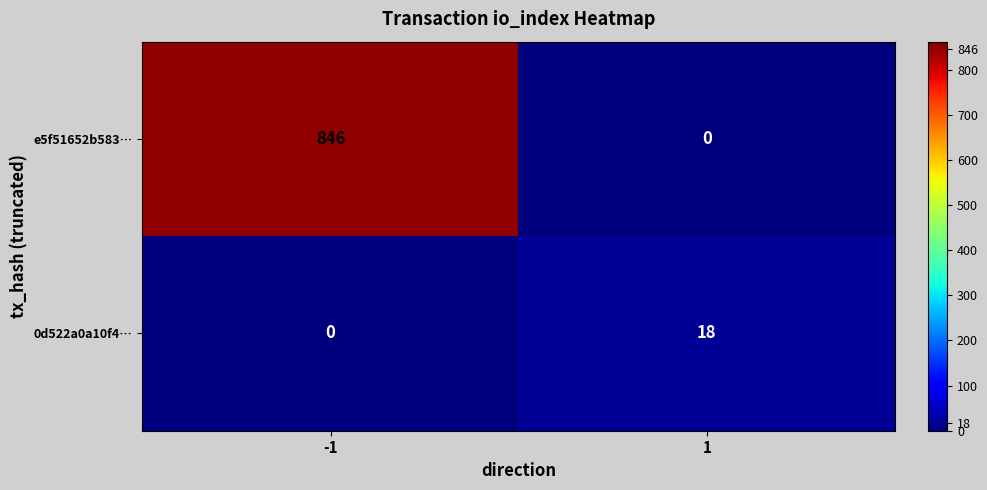

Which series has the widest spread of values?

e5f51652b583…